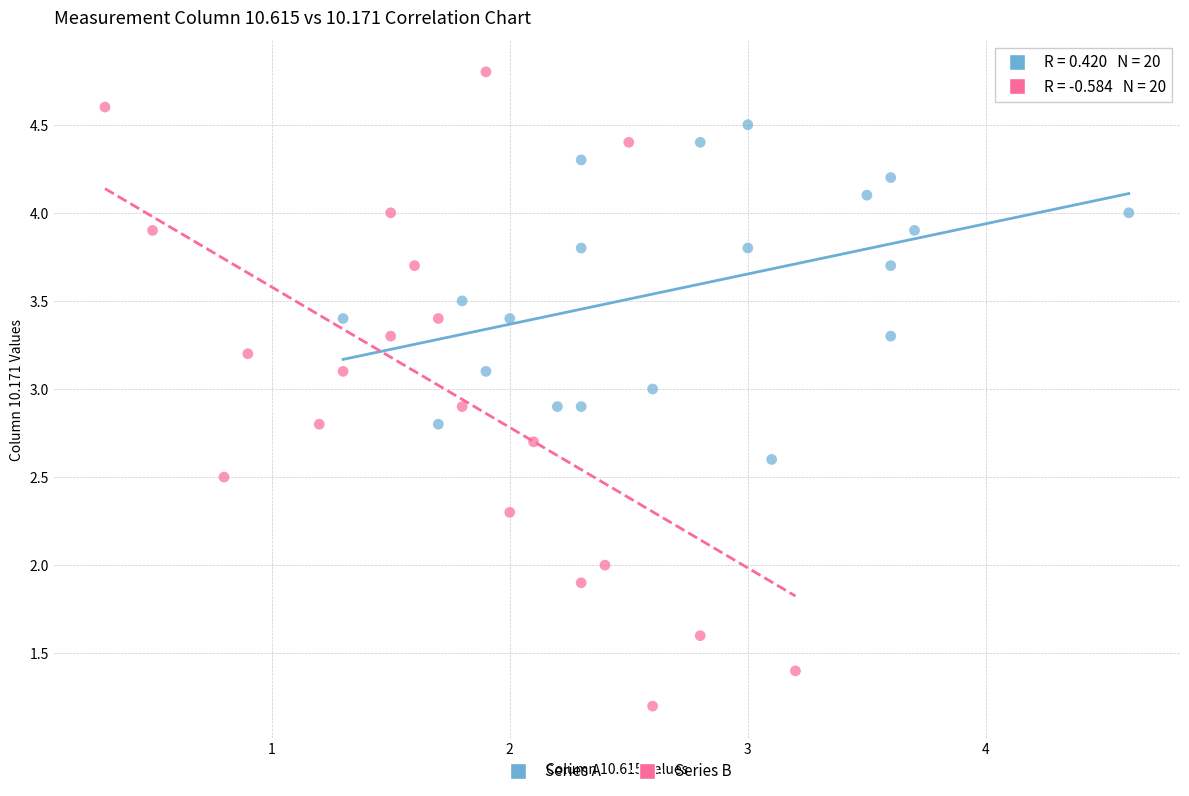

Which series reaches the maximum Y coordinate?

Series B